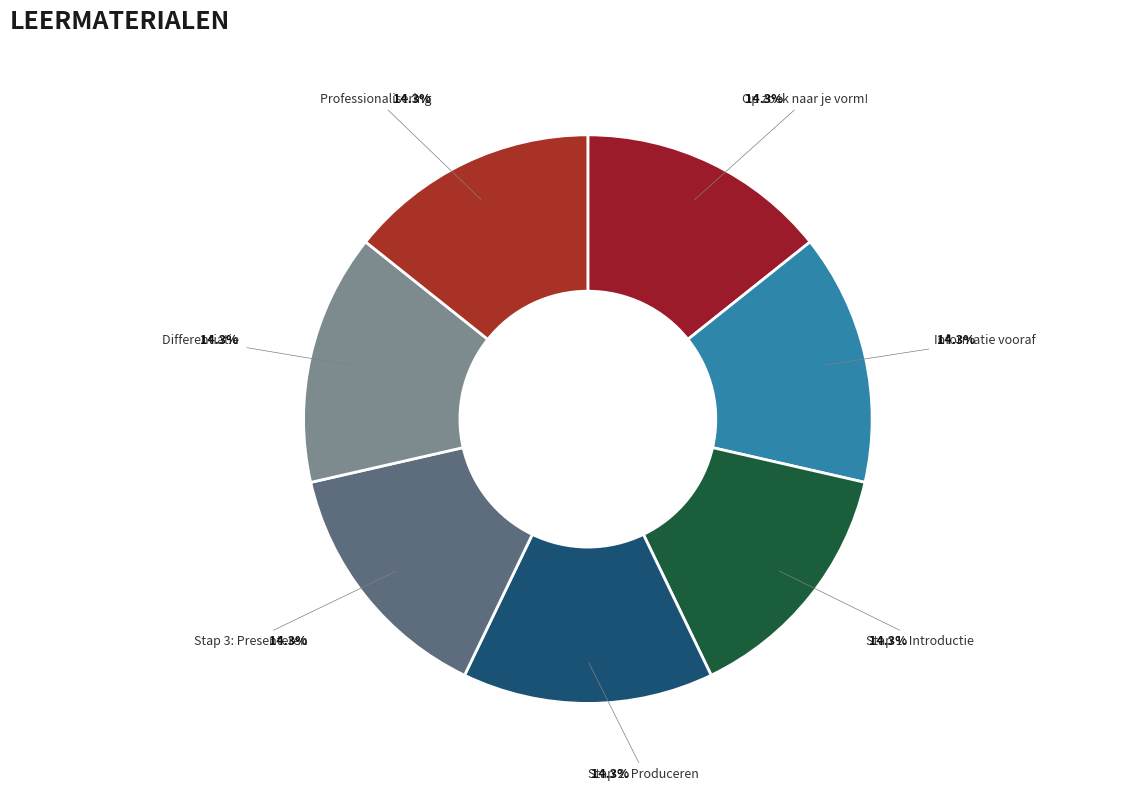

Is the sum of Op zoek naar je vorm! and Professionalisering greater than half?

No